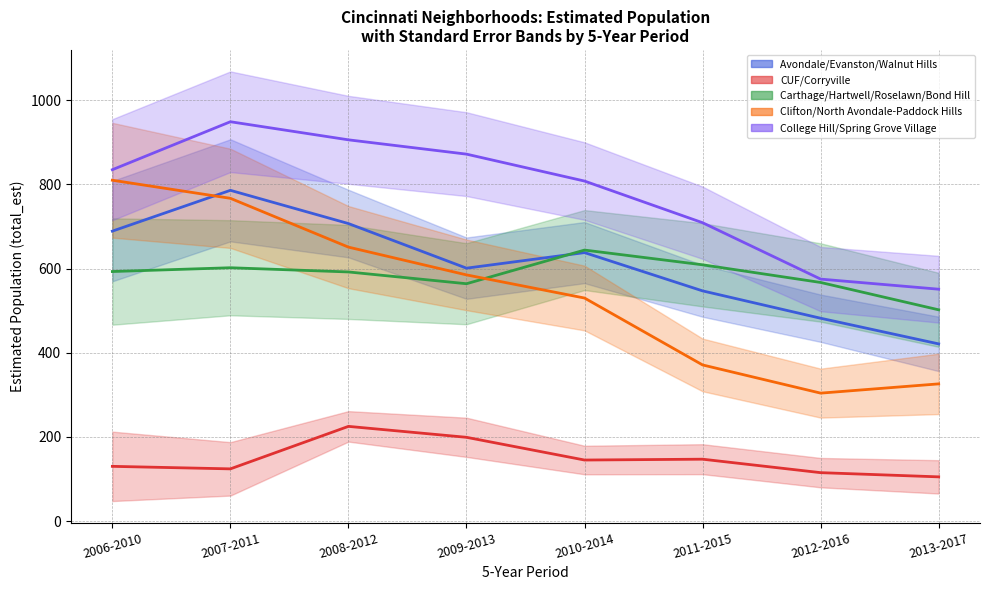

How many lines are shown in the chart?

5